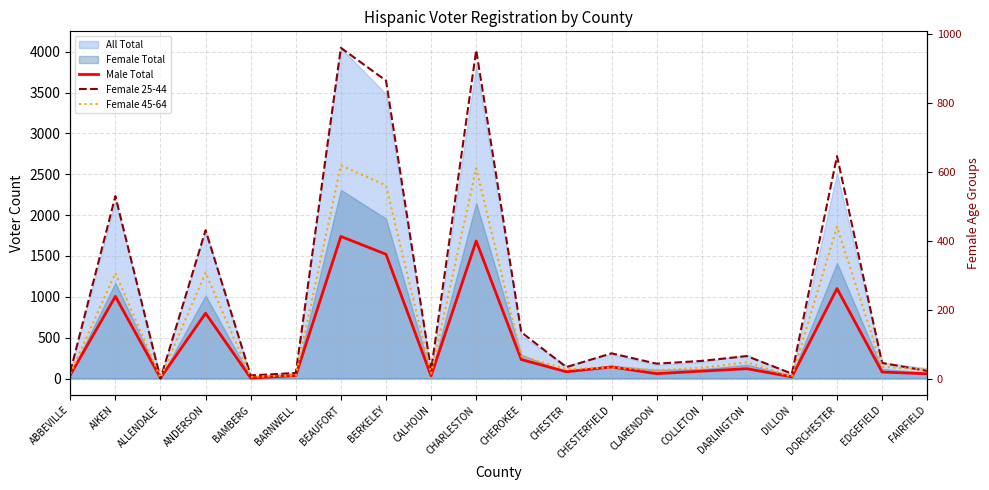

What is the difference between the highest and lowest values at COLLETON?

57